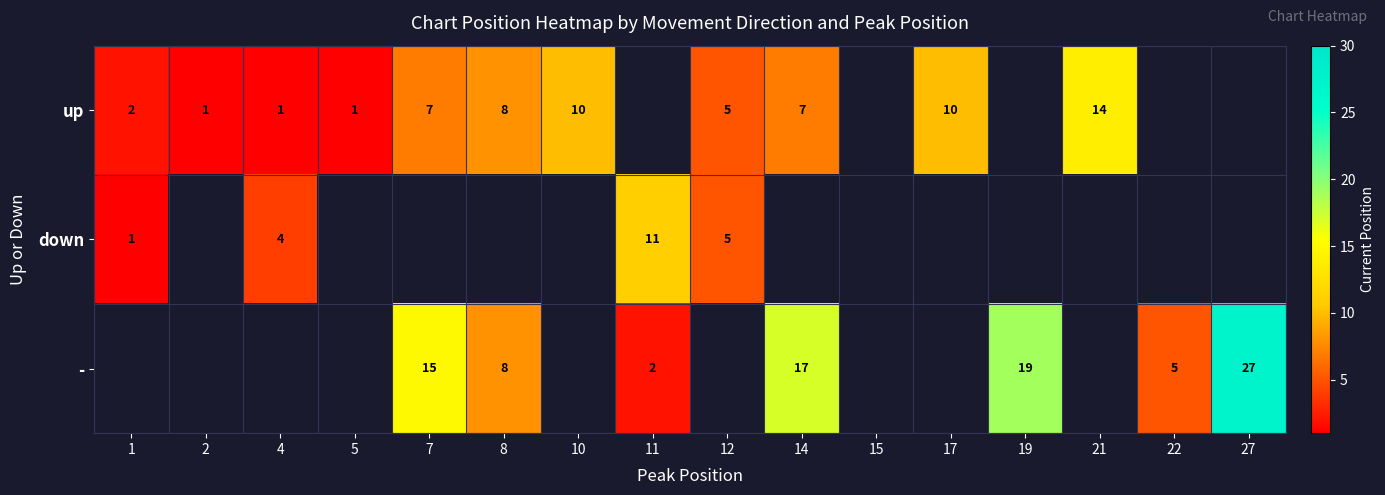

What is the sum of the up values at 14 and 10?

17